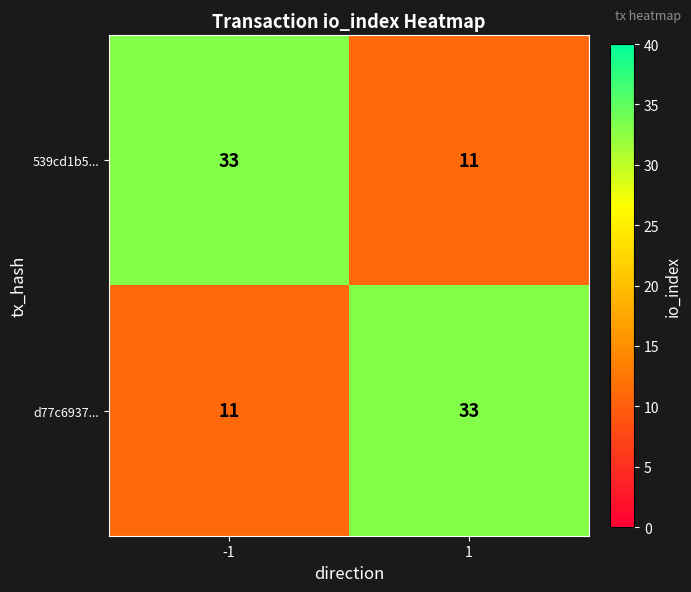

What is the minimum value shown in the chart?

11